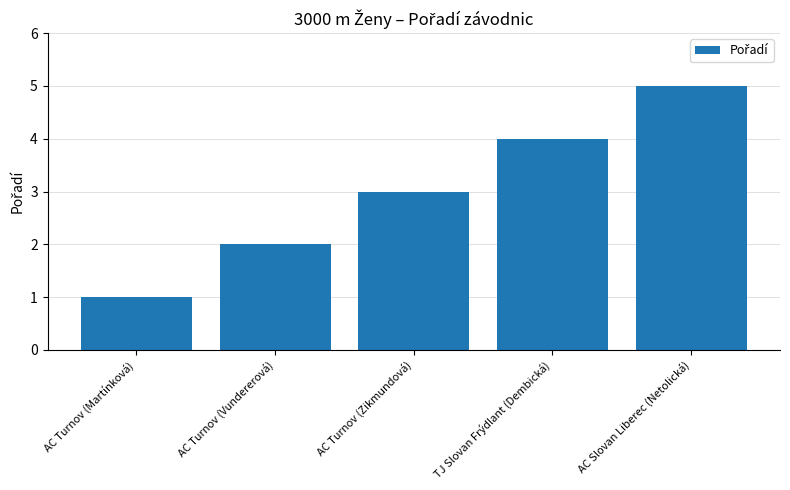

How many categories are shown in the chart?

5